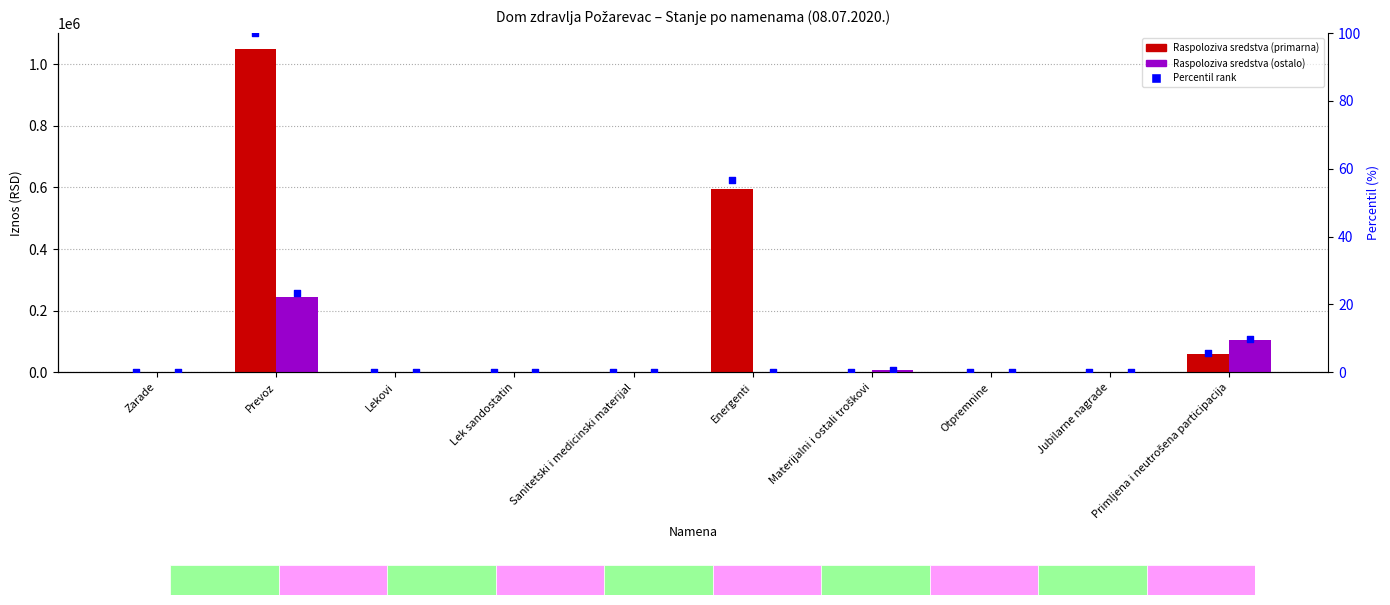

At how many categories does at least one series exceed 577690?

2